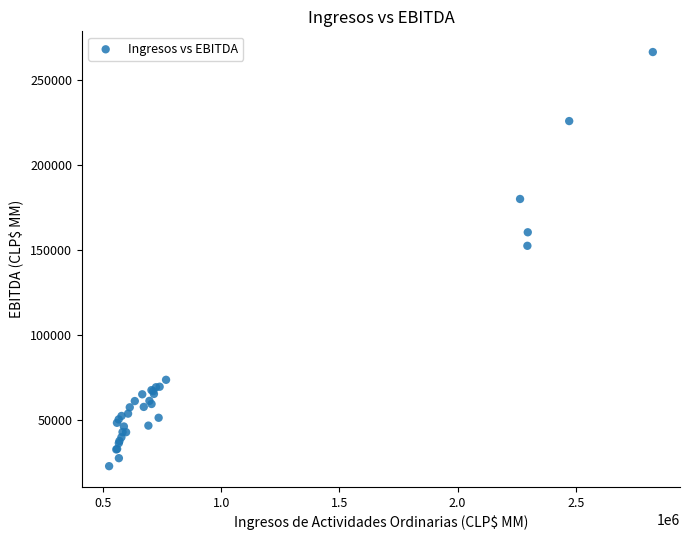

What Y value in the scatter plot is closest to 144690?

152502.4